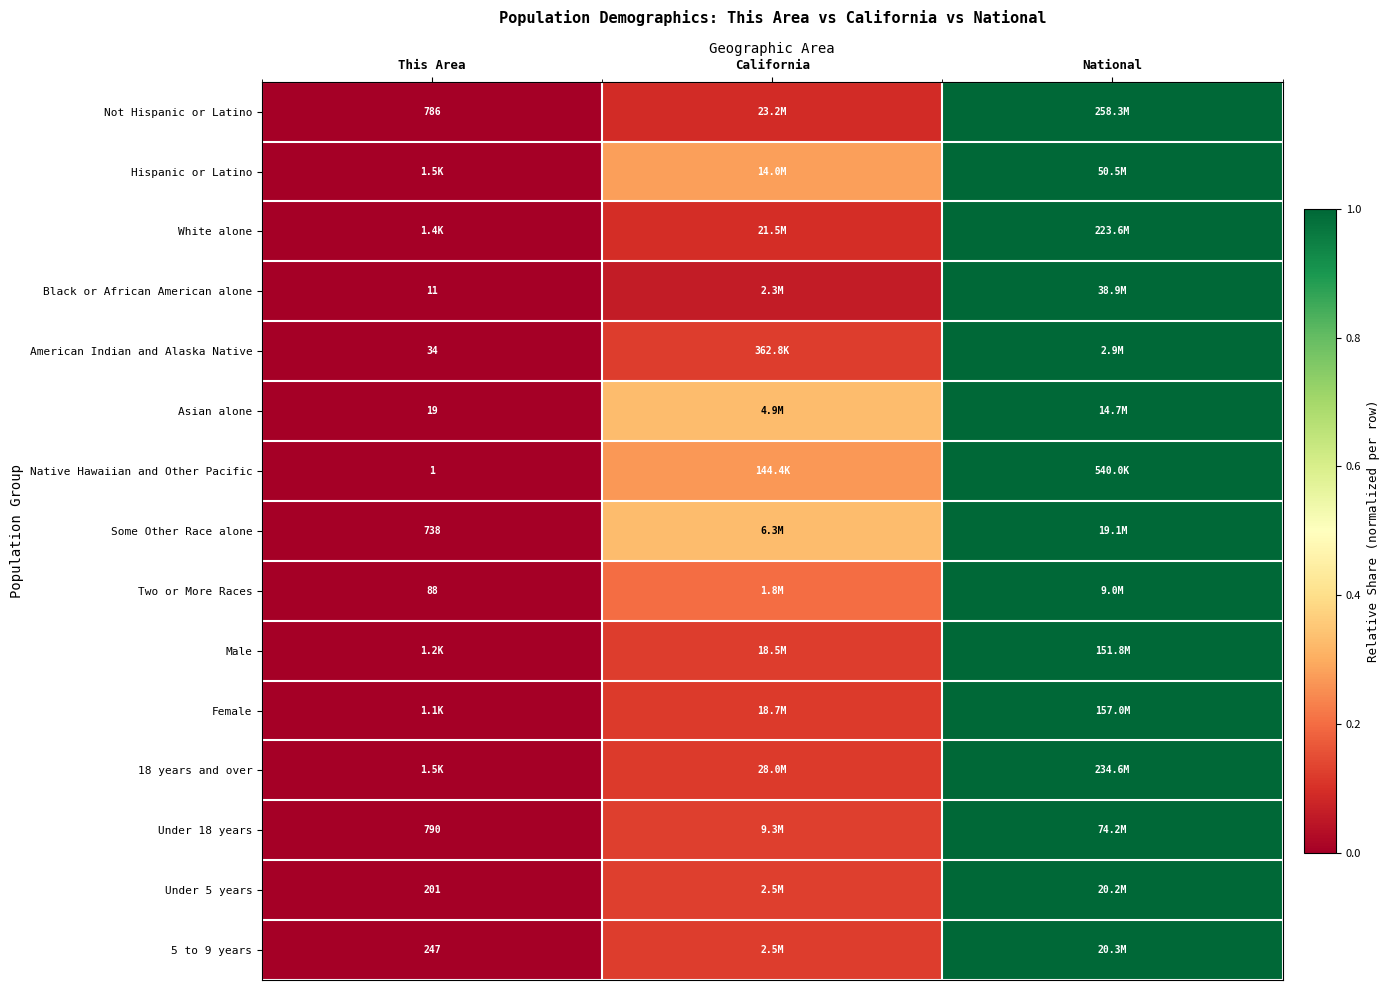

At which category is the sum across all series the highest?

National